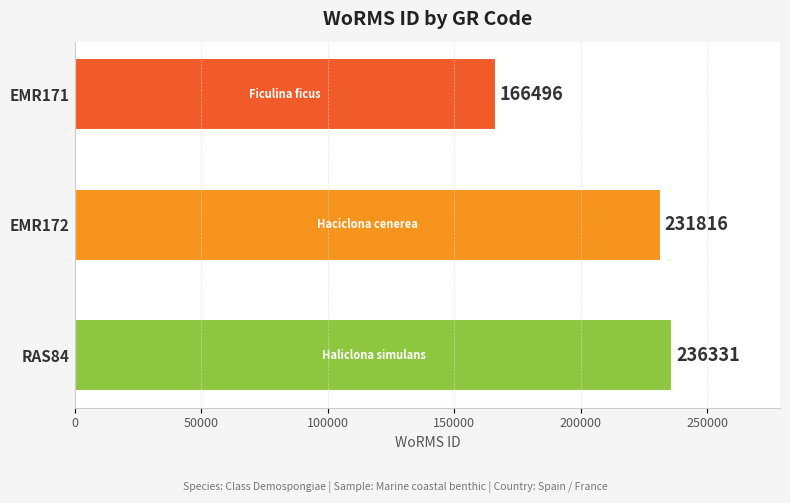

What is the ratio of the value at EMR171 to the value at RAS84?

0.7